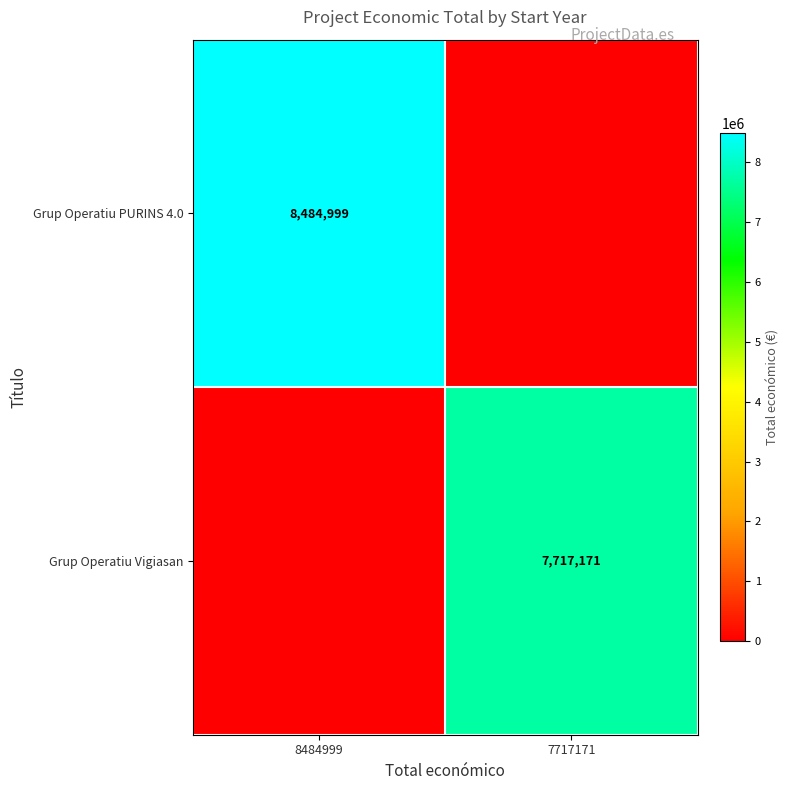

True or false: Grup Operatiu PURINS 4.0 has a value of 8484999 at 8484999.

True